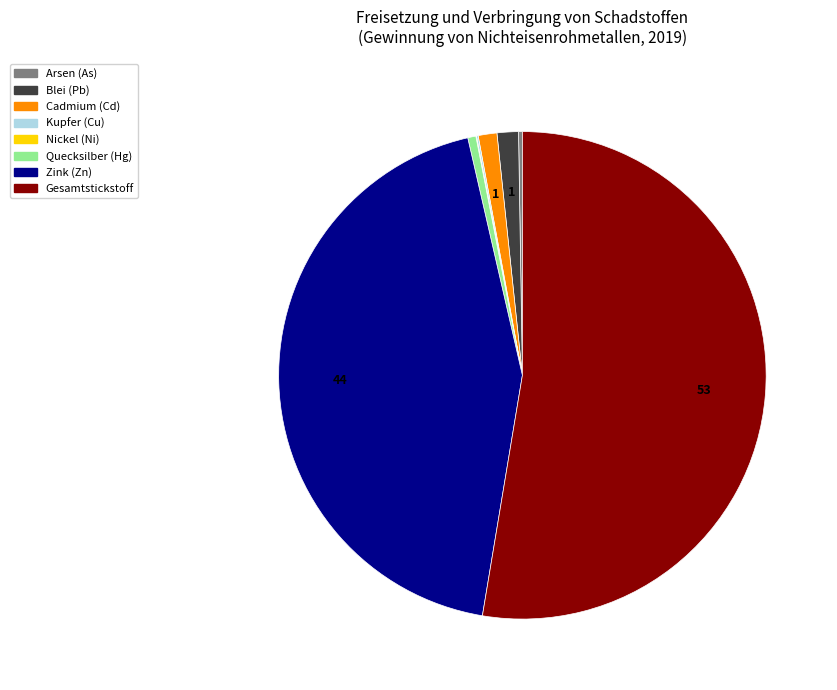

Which category has the biggest portion of the pie?

Gesamtstickstoff